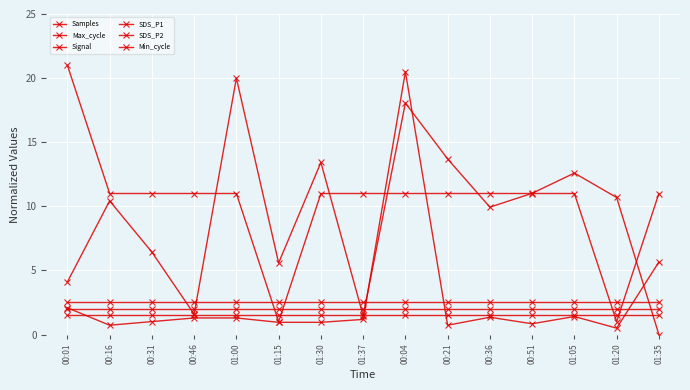

Reading left to right, extract all data points from this chart.

Samples: 4.1	10.4	6.4	1.6	20.0	5.6	13.4	1.5	18.1	13.7	9.9	11.0	12.6	10.7	0.0
Max_cycle: 2.1	0.7	1.0	1.3	1.3	1.0	1.0	1.2	20.5	0.7	1.3	0.8	1.4	0.5	5.7
Signal: 21.0	11.0	11.0	11.0	11.0	1.0	11.0	11.0	11.0	11.0	11.0	11.0	11.0	1.0	11.0
SDS_P1: 1.5	1.5	1.5	1.5	1.5	1.5	1.5	1.5	1.5	1.5	1.5	1.5	1.5	1.5	1.5
SDS_P2: 2.0	2.0	2.0	2.0	2.0	2.0	2.0	2.0	2.0	2.0	2.0	2.0	2.0	2.0	2.0
Min_cycle: 2.5	2.5	2.5	2.5	2.5	2.5	2.5	2.5	2.5	2.5	2.5	2.5	2.5	2.5	2.5